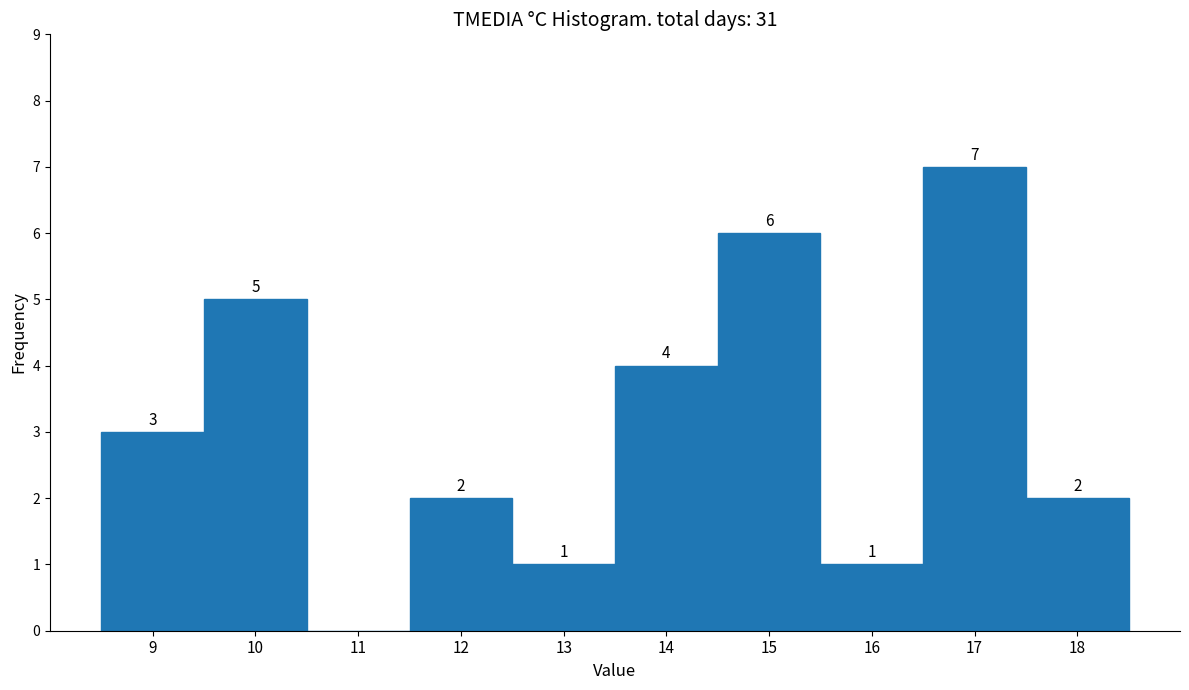

Over which range of the x-axis is the bar tallest?

16.5 to 17.5